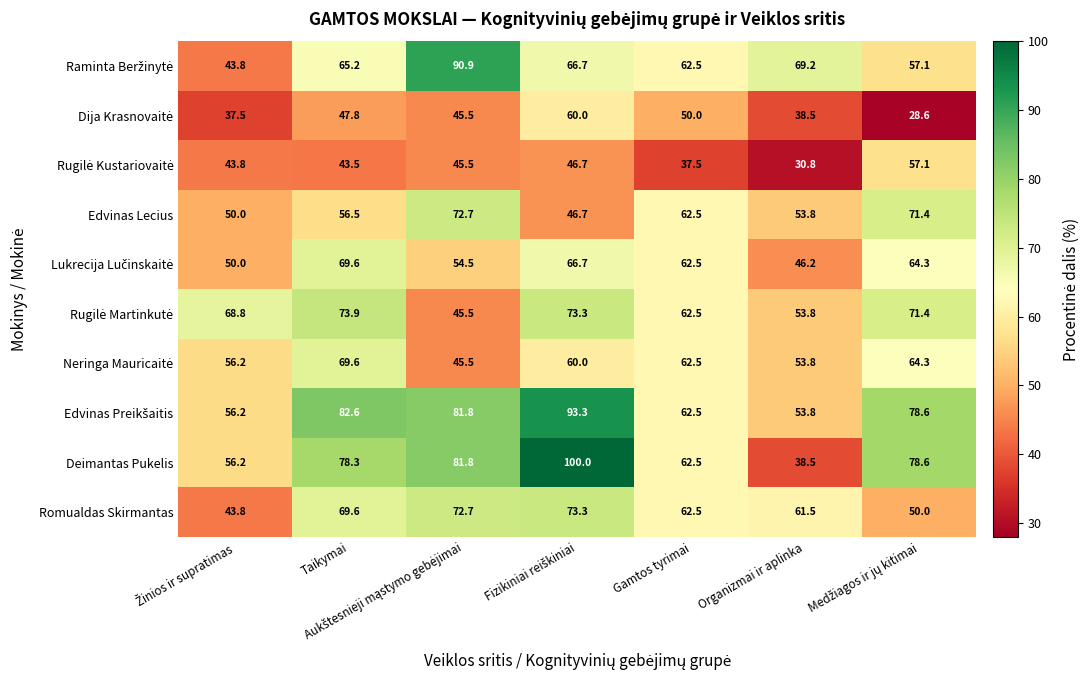

What is the difference between the maximum and minimum values in the Romualdas Skirmantas series?

29.5